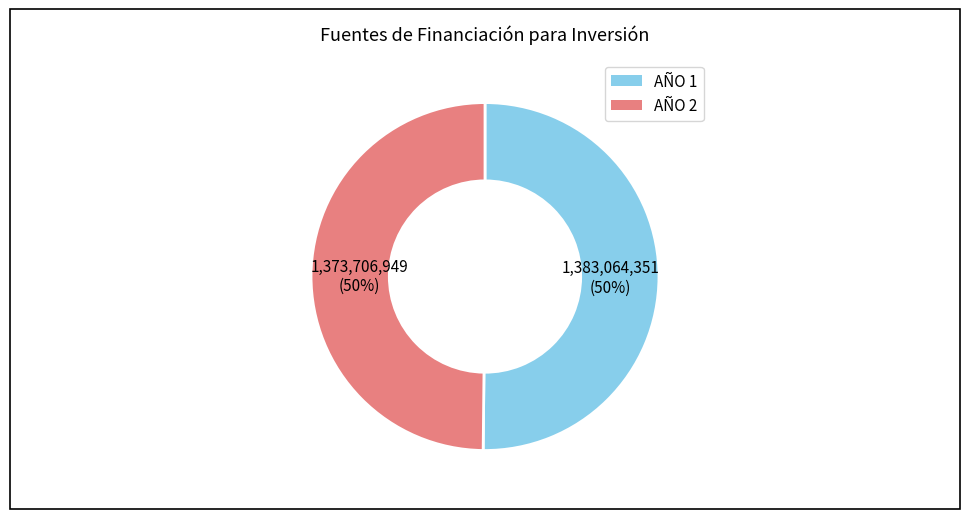

Is the sum of AÑO 2 and AÑO 1 greater than half?

Yes